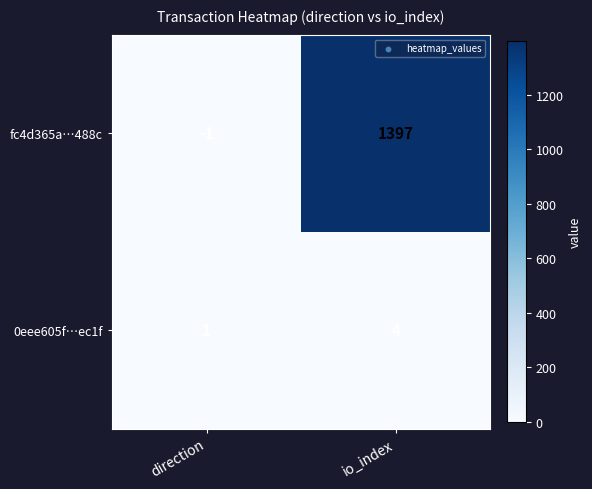

Which label corresponds to the smallest value in the chart?

direction